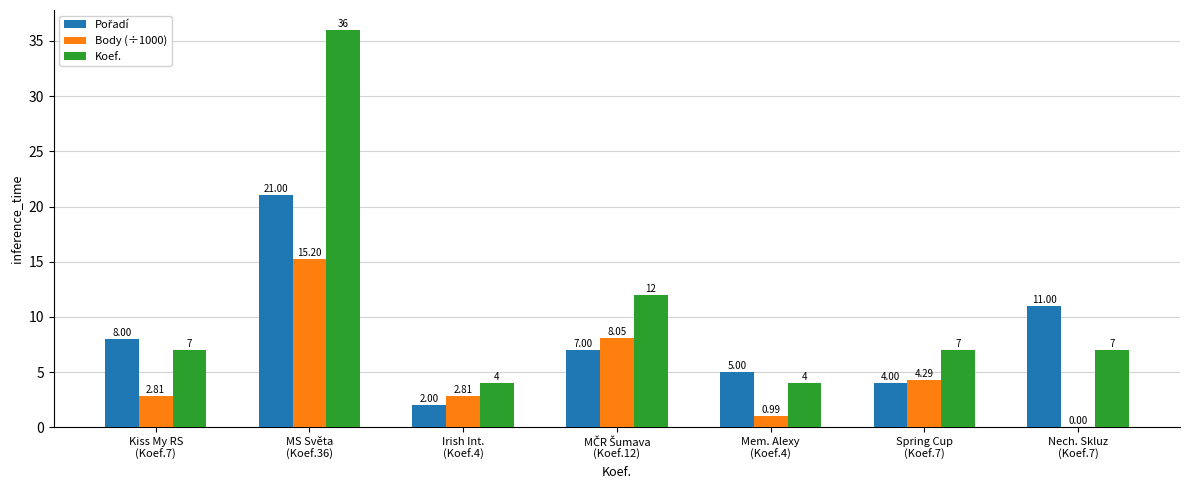

What is the maximum value shown in the chart?

36.0